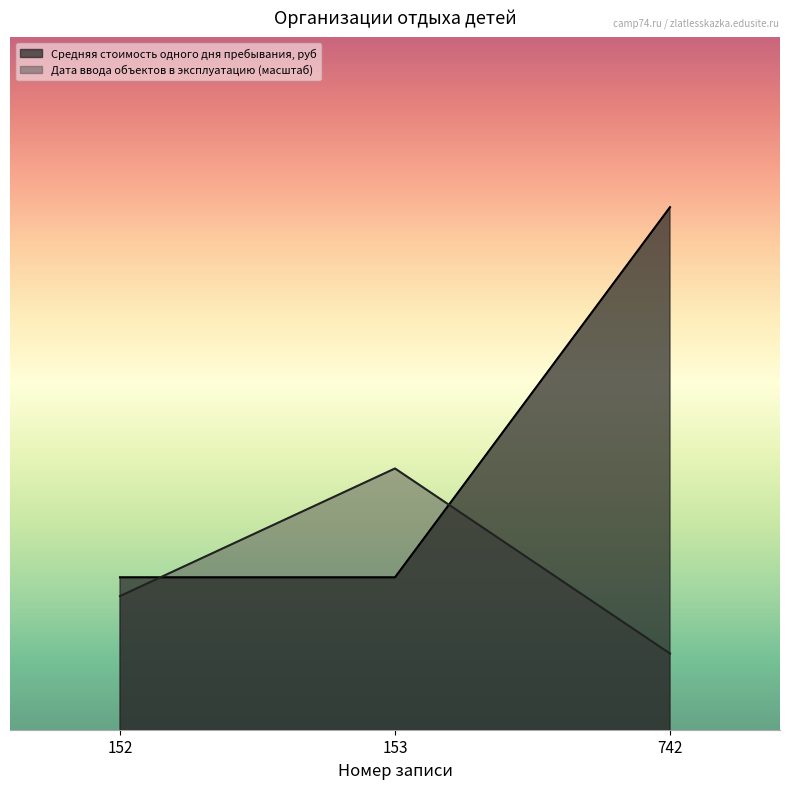

List the series in order of their peak value, highest first.

Средняя стоимость одного дня пребывания, руб, Дата ввода объектов в эксплуатацию (масштаб)